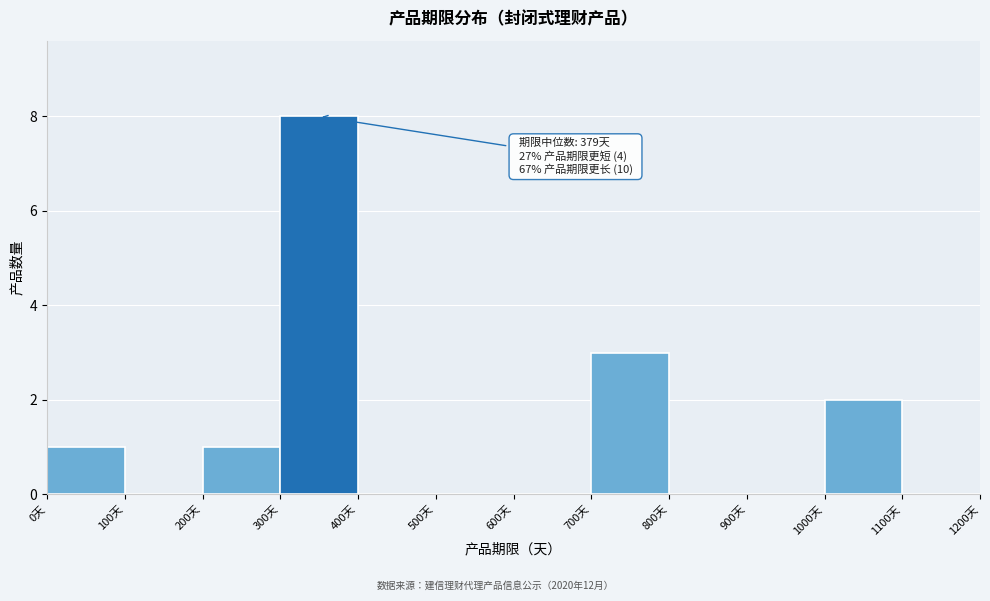

Over which range of the x-axis is the bar tallest?

300 to 400